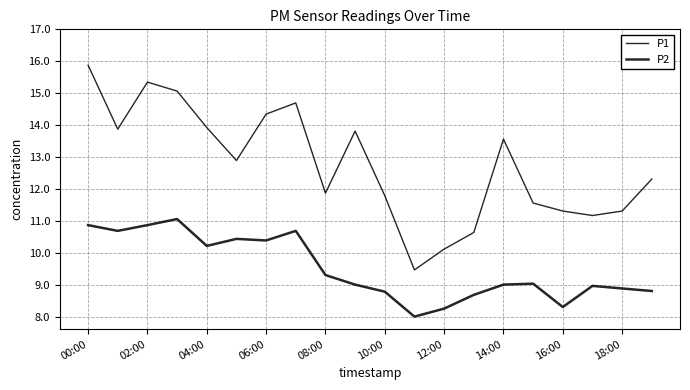

List the series in order of their peak value, highest first.

P1, P2